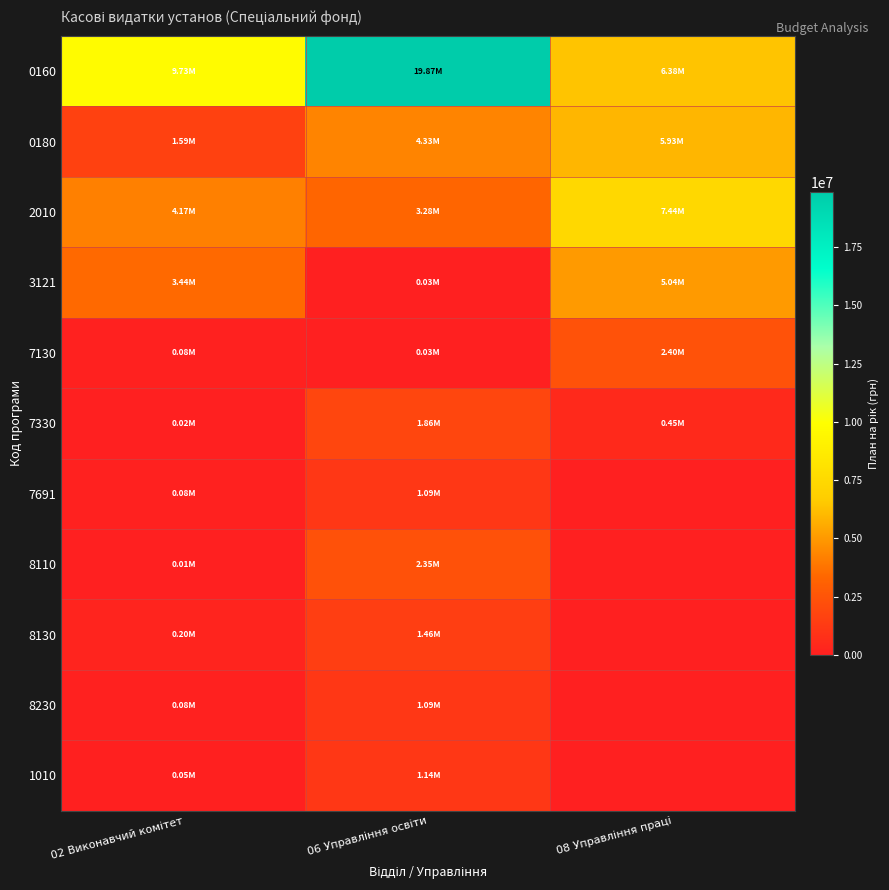

At how many categories does at least one series exceed 16369319?

1